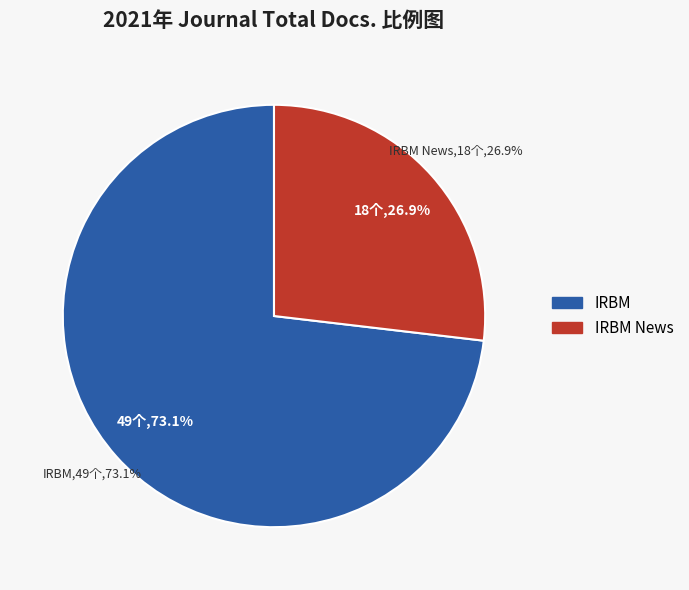

Which category has the smallest portion of the pie?

IRBM News